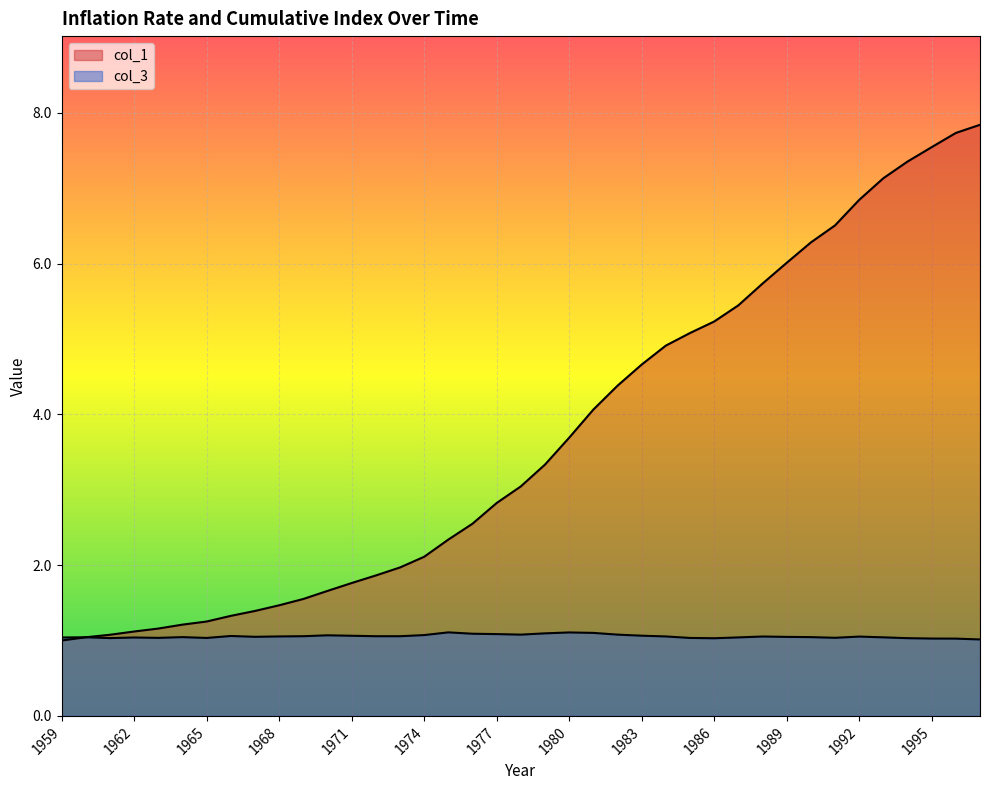

True or false: col_3 and col_1 cross at least once.

False